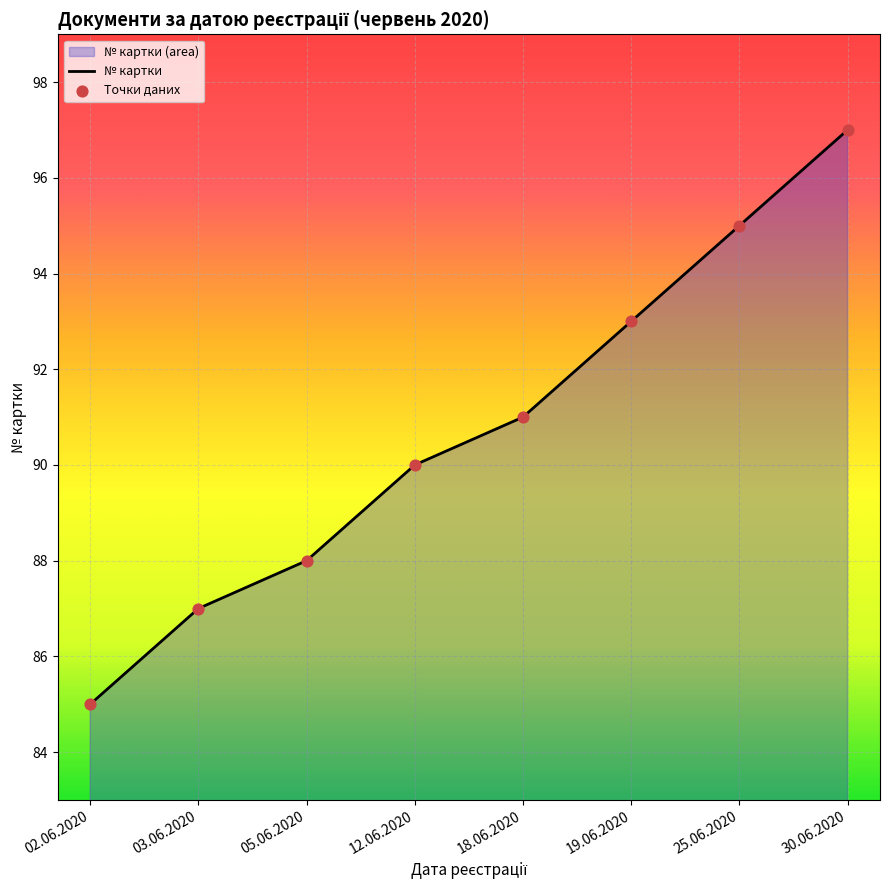

What is the difference between the values at 12.06.2020 and 25.06.2020?

5